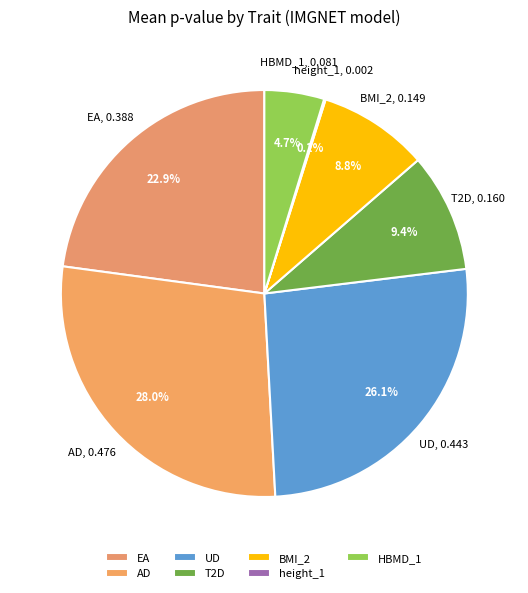

What is the largest slice in the pie chart?

AD